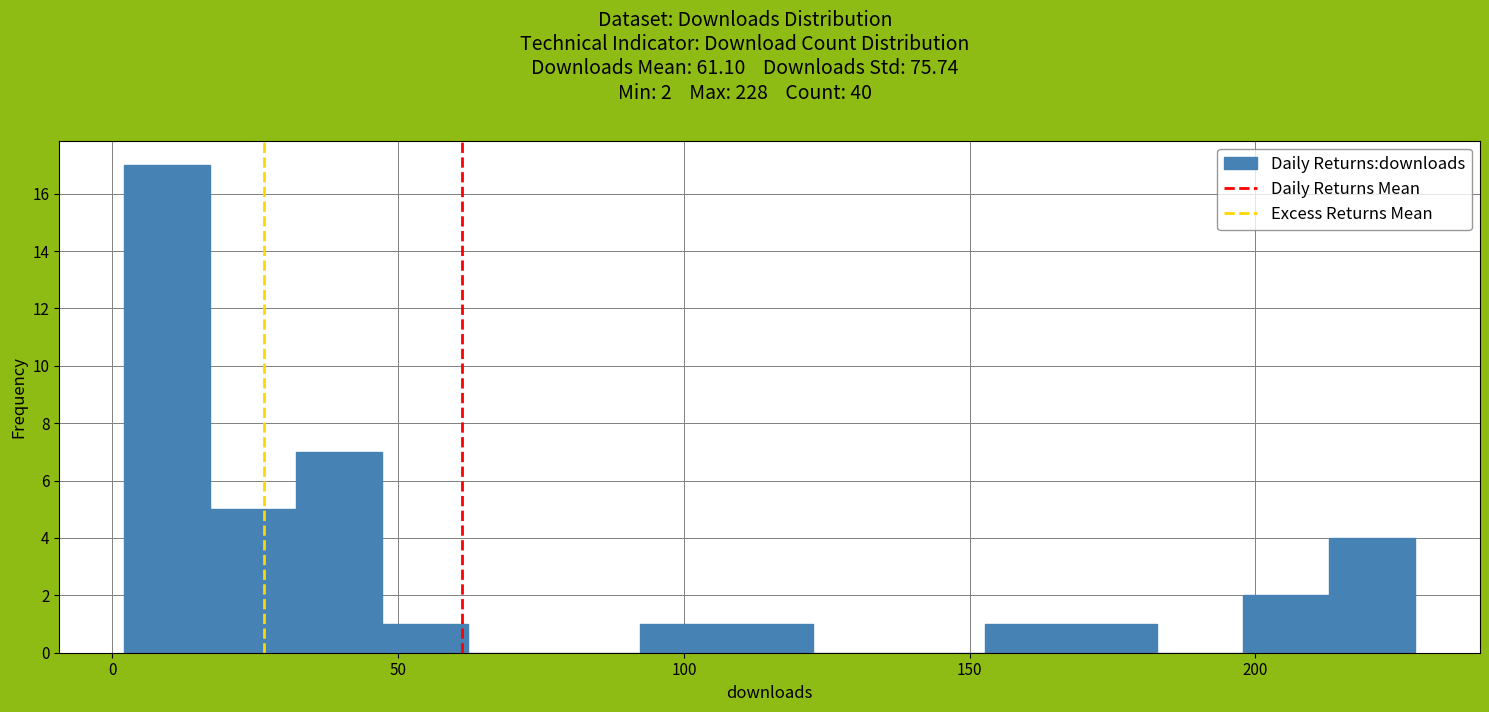

Read against the x-axis, roughly where is the centre of the tallest bar?

10